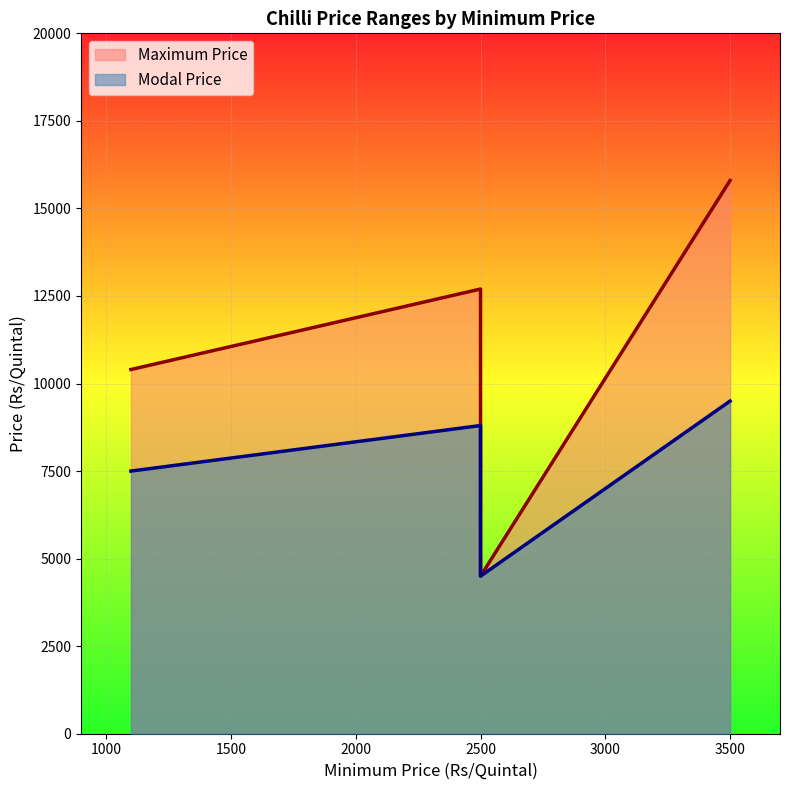

Which series has the widest spread of values?

Maximum Price